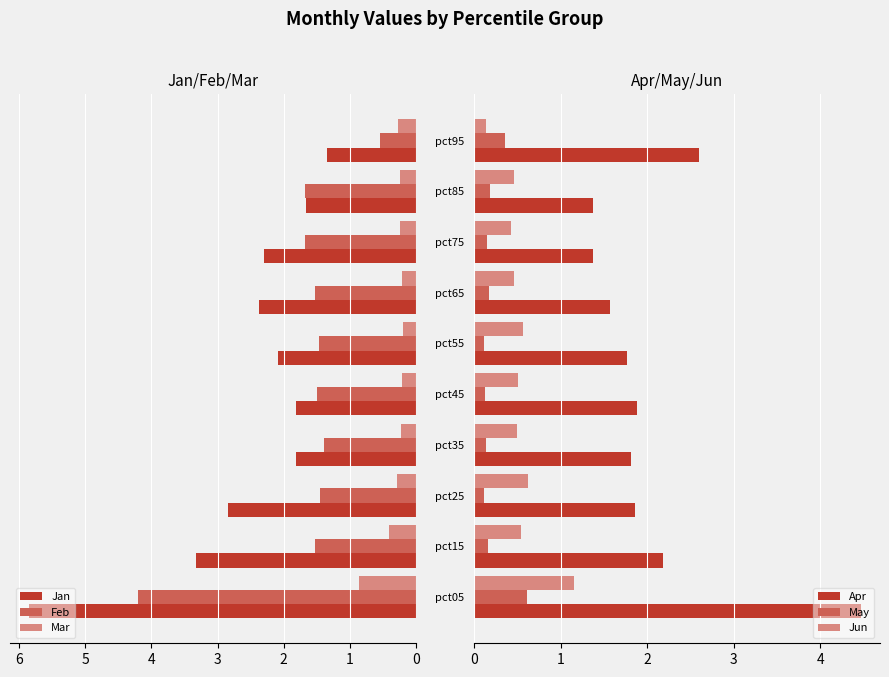

What is the sum of all Feb values?

17.0